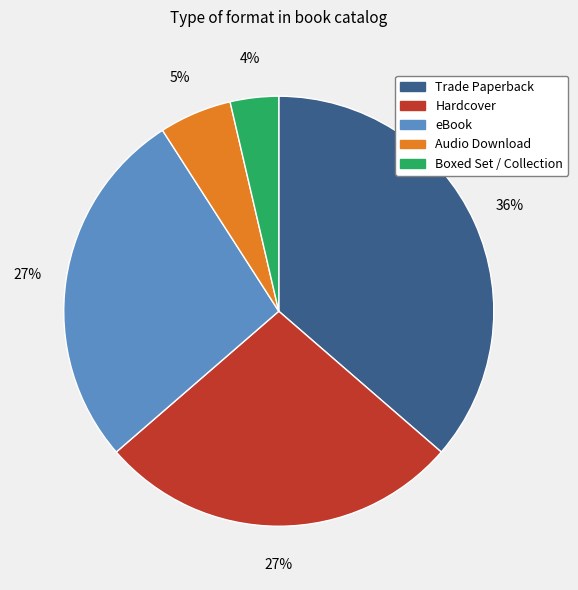

What percentage is the Audio Download slice, to the nearest percent?

5%